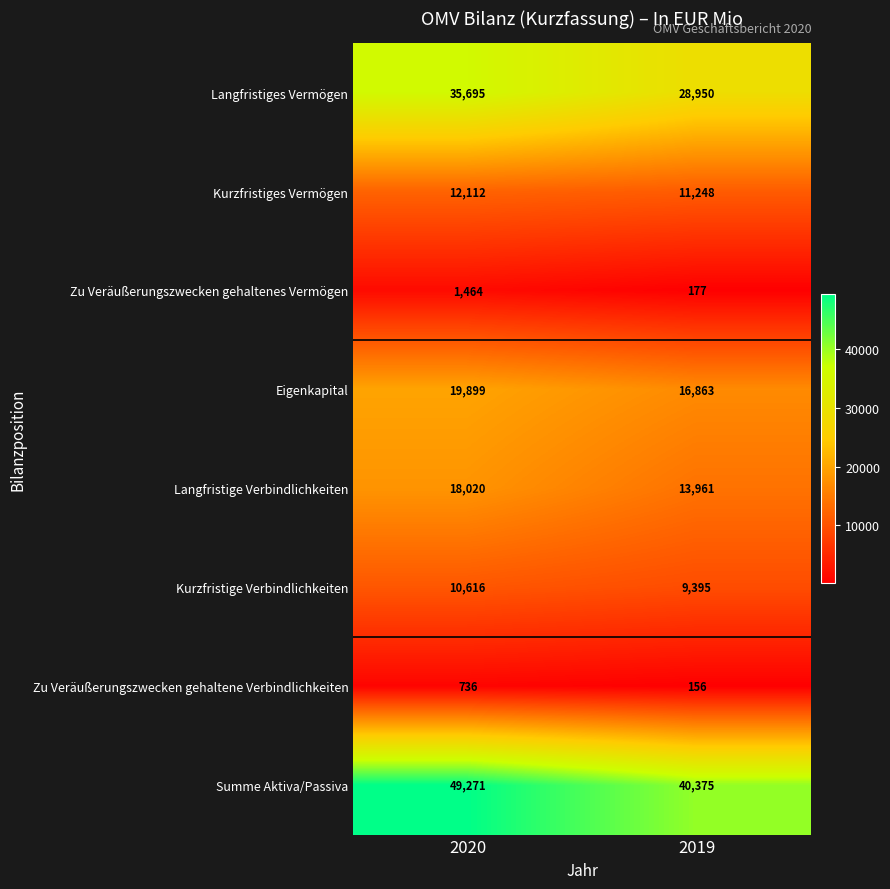

Which series has the largest range (max minus min)?

Summe Aktiva/Passiva